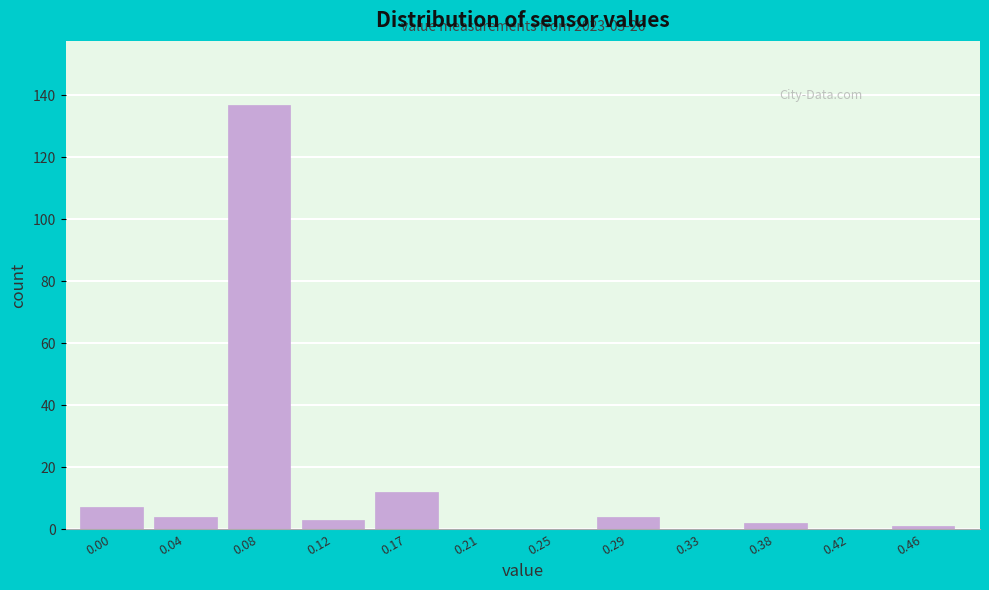

Reading left to right, extract all data points from this chart.

0.00=7	0.04=4	0.08=137	0.12=3	0.17=12	0.21=0	0.25=0	0.29=4	0.33=0	0.38=2	0.42=0	0.46=1